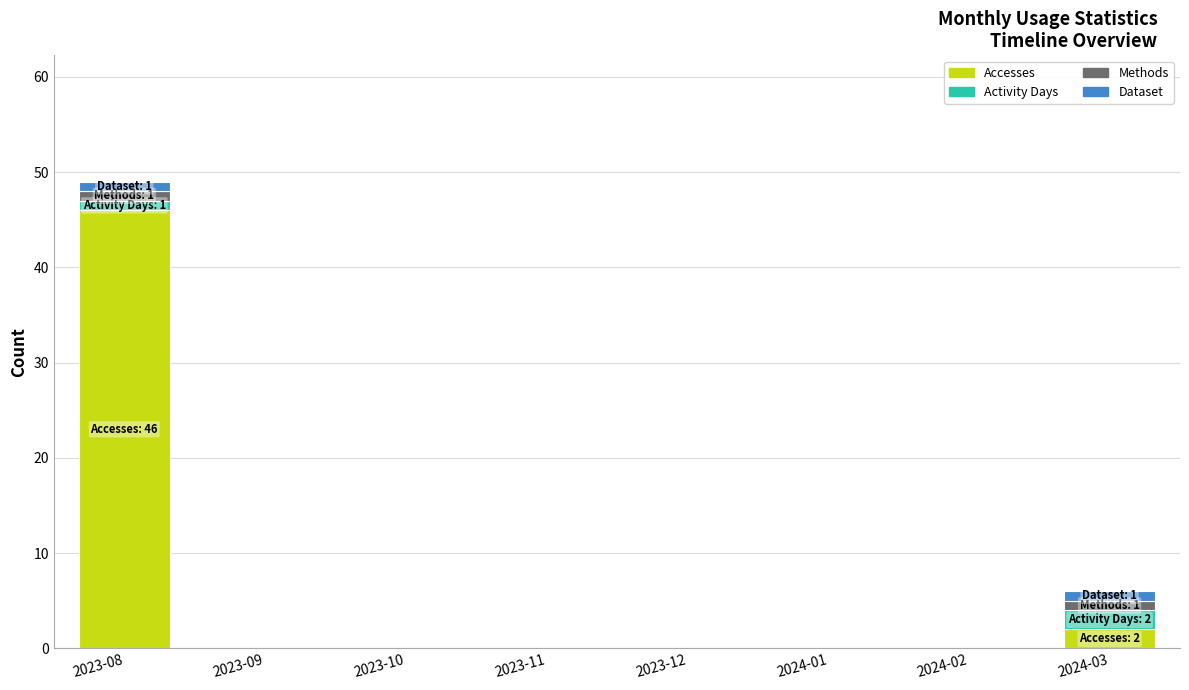

The Accesses series shows 0 at 2023-11. True or false?

True